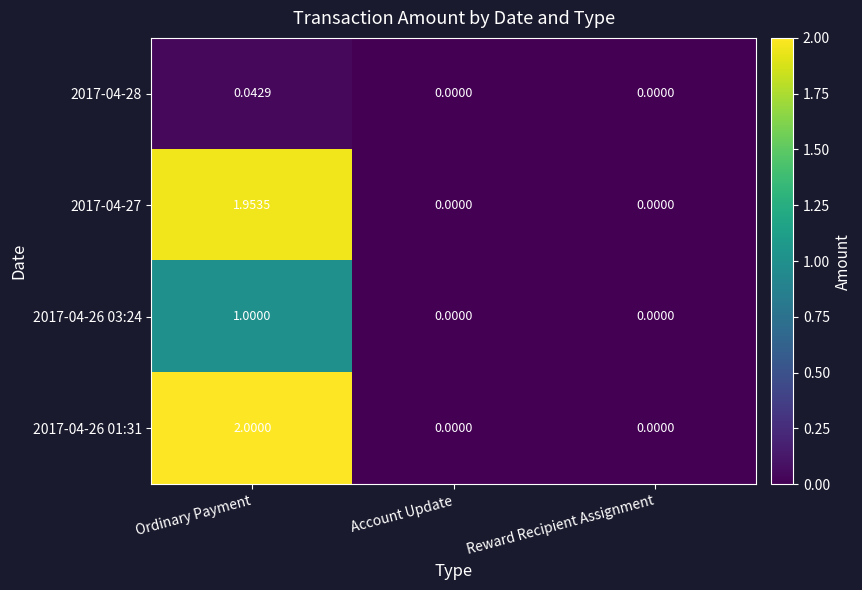

Which category has the highest value in the 2017-04-28 series?

Ordinary Payment